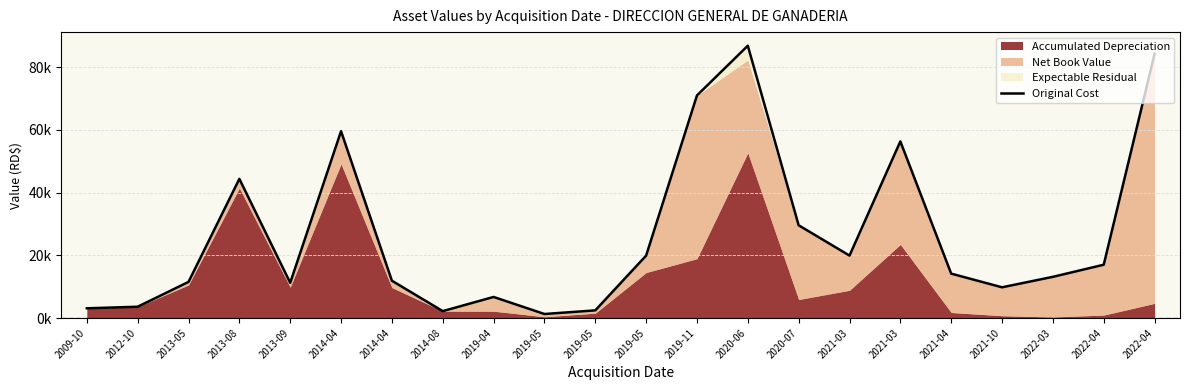

Read the value at 2009-10.

3100.1